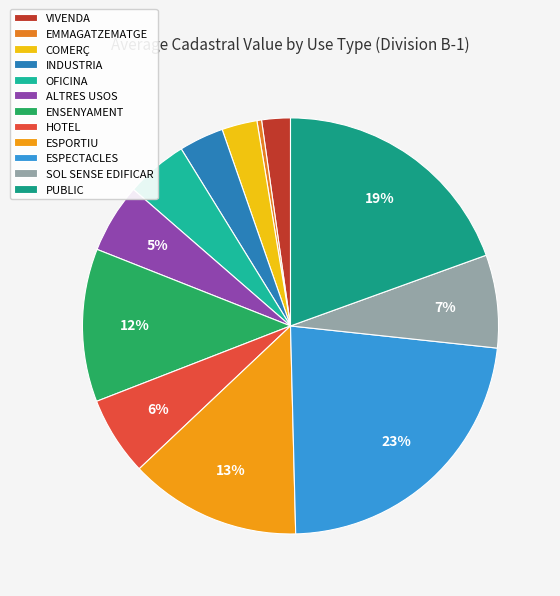

Which has a higher value, ESPECTACLES or EMMAGATZEMATGE?

ESPECTACLES